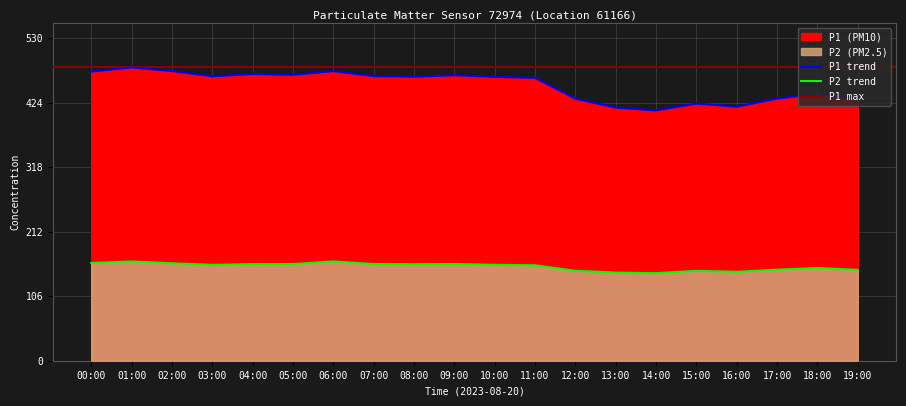

Reading left to right, extract all data points from this chart.

P1: 00:00=475.7	01:00=482.6	02:00=476.7	03:00=468.1	04:00=471.9	05:00=470.4	06:00=476.6	07:00=468.4	08:00=467.4	09:00=469.9	10:00=467.1	11:00=465.5	12:00=431.2	13:00=416.6	14:00=411.8	15:00=423.2	16:00=418.1	17:00=431.4	18:00=439.4	19:00=429.8
P2: 00:00=160.8	01:00=163.4	02:00=160.4	03:00=157.8	04:00=158.9	05:00=159.1	06:00=163.4	07:00=159.1	08:00=158.8	09:00=159.1	10:00=157.8	11:00=157.1	12:00=148.0	13:00=145.1	14:00=144.1	15:00=147.9	16:00=146.3	17:00=149.9	18:00=152.6	19:00=149.6